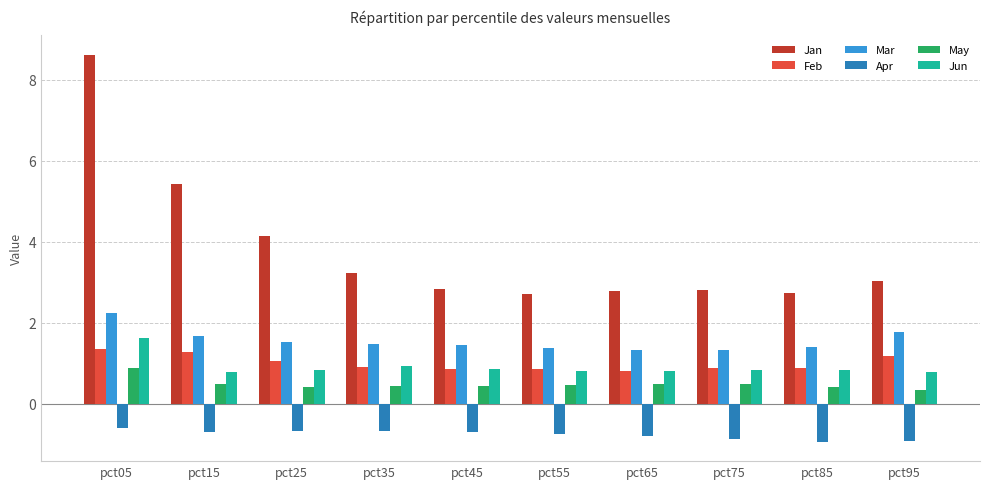

What is the maximum value shown in the chart?

8.6